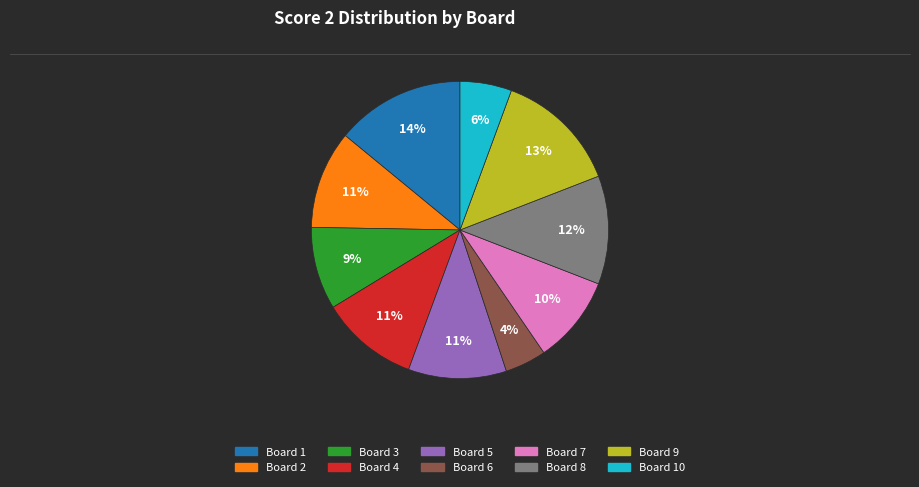

To the nearest percent, what is the difference between the largest and smallest slice percentages?

10%